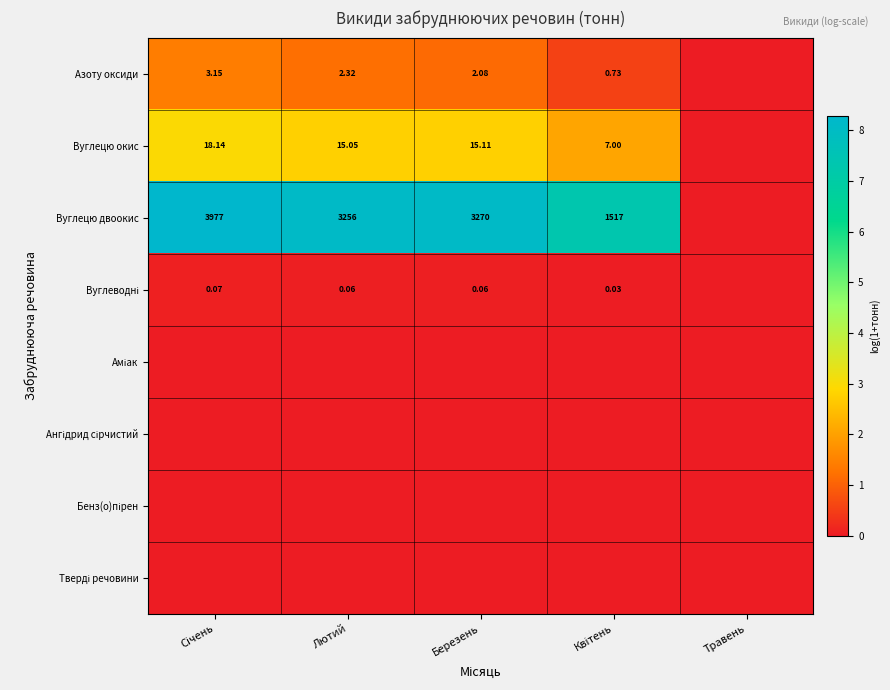

At which category is the sum across all series the highest?

Січень